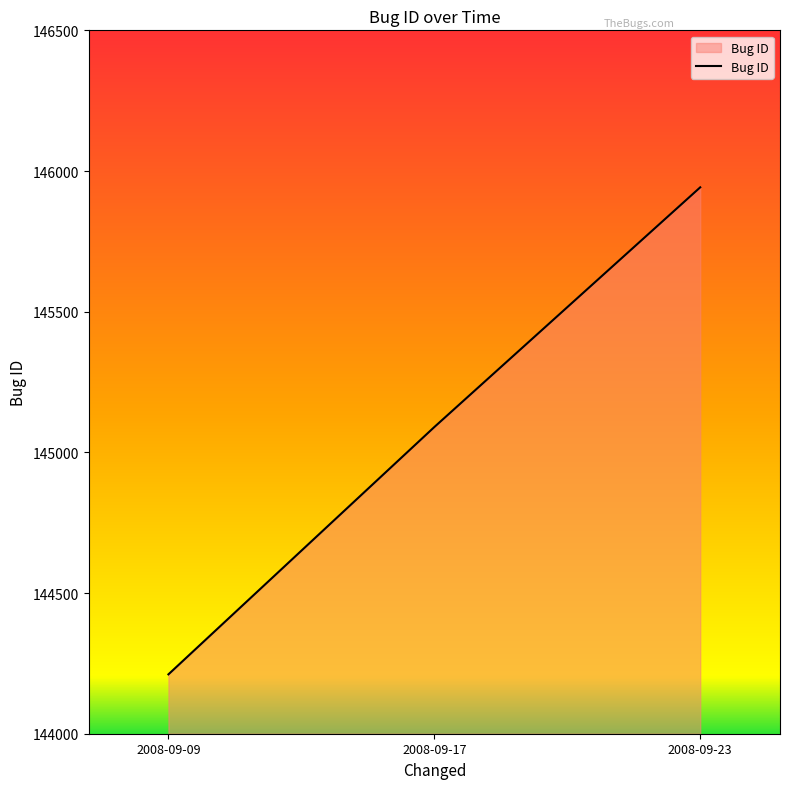

What is the change in value from 2008-09-09 to 2008-09-17?

+879